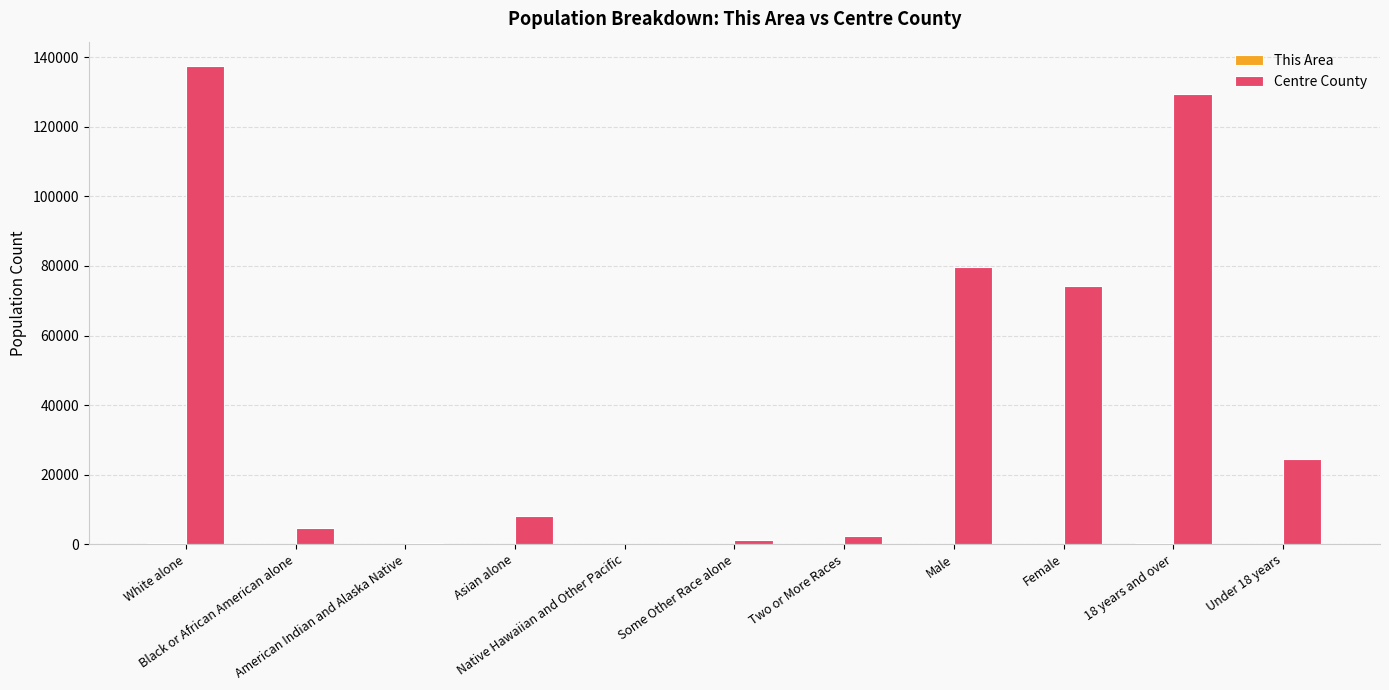

How many groups of bars are there?

11